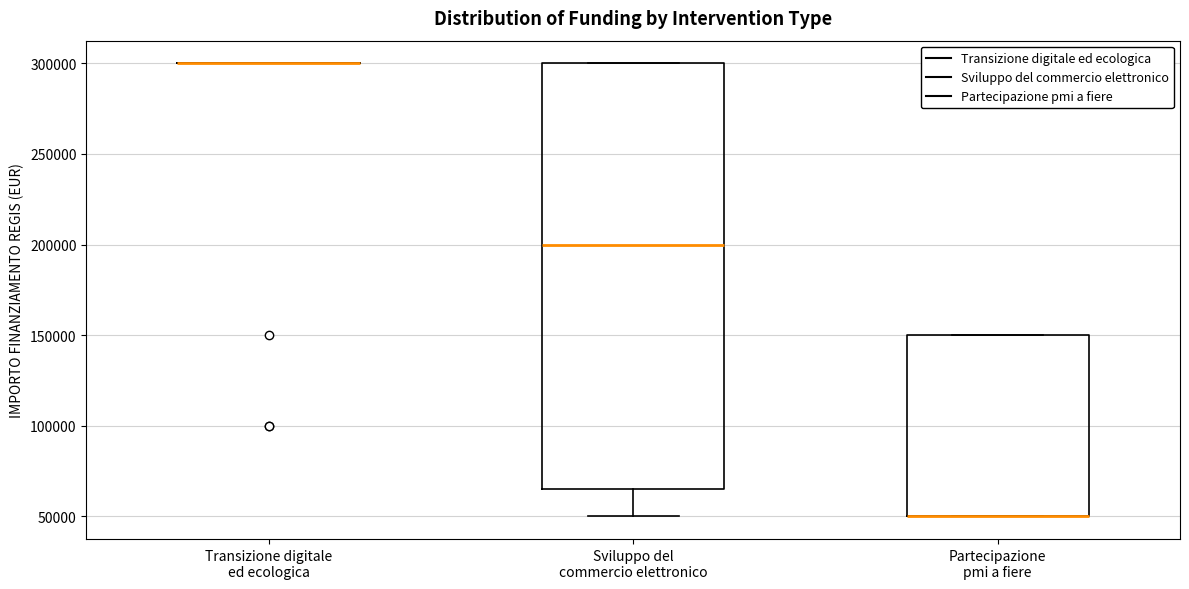

Reading left to right, read every box against the y-axis: the position of its median line, the range the box covers, and the ends of its whiskers. The values are not printed on the chart, so give them approximately, as read against the axis.

Transizione digitale ed ecologica: box collapsed to a line at 300000, whiskers 300000 to 300000
Sviluppo del commercio elettronico: median 200000, box 65000 to 300000, whiskers 50000 to 300000
Partecipazione pmi a fiere: median 50000 (drawn on the box's lower edge), box 50000 to 150000, whiskers 50000 to 150000